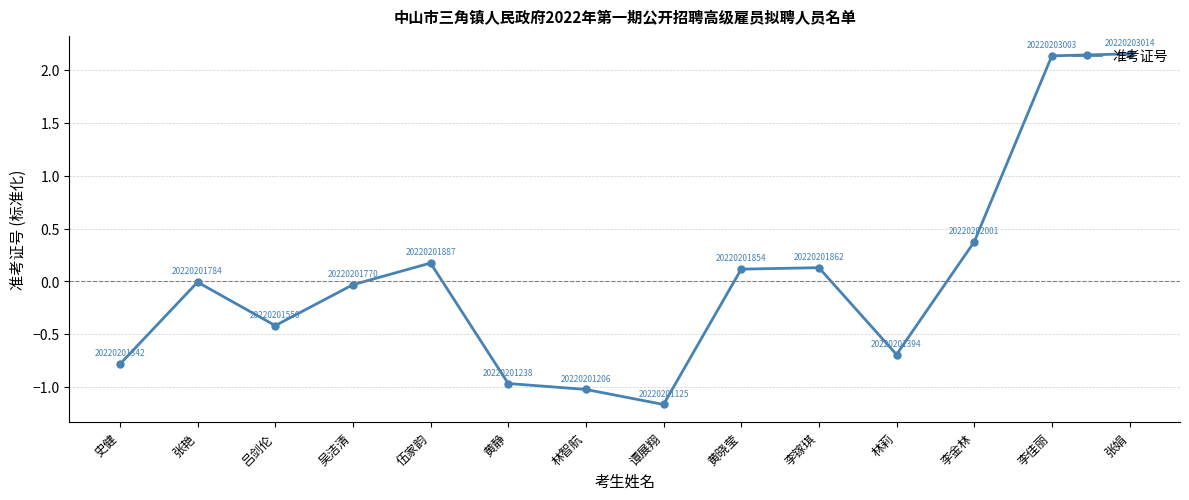

Does the chart display data point markers on the line(s)?

Yes